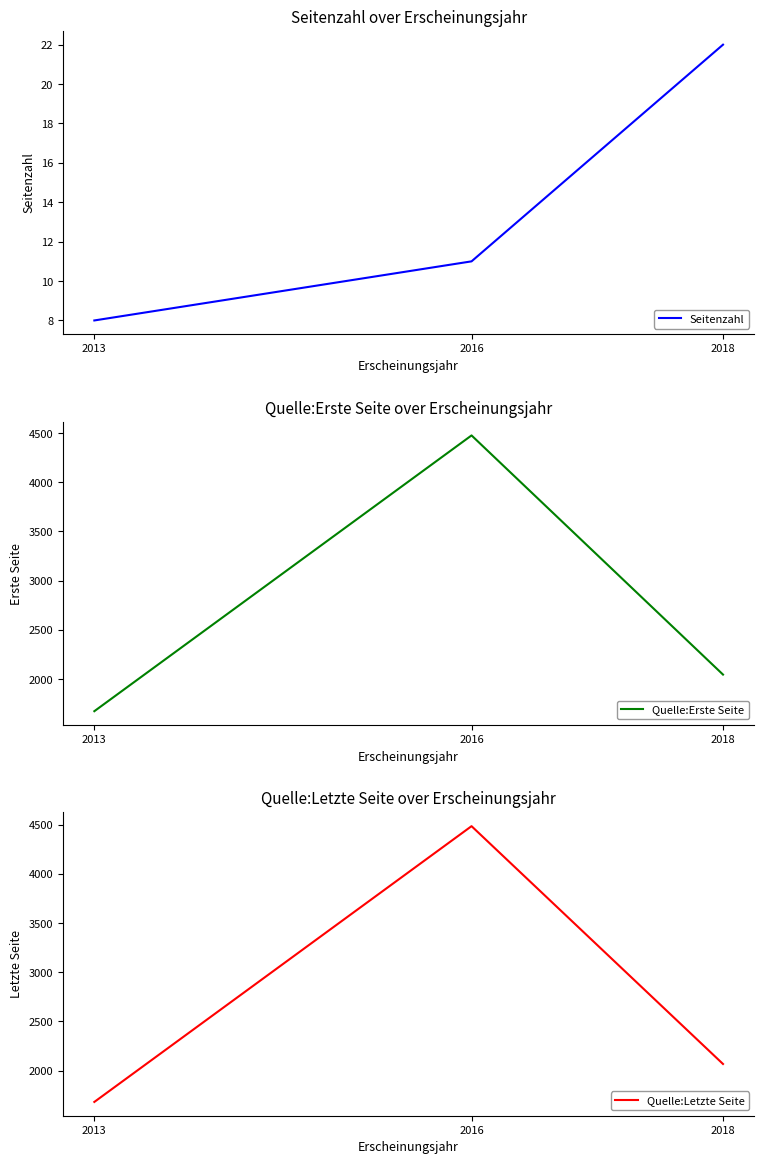

The value of Quelle:Erste Seite at 2018 is 2046. True or false?

True